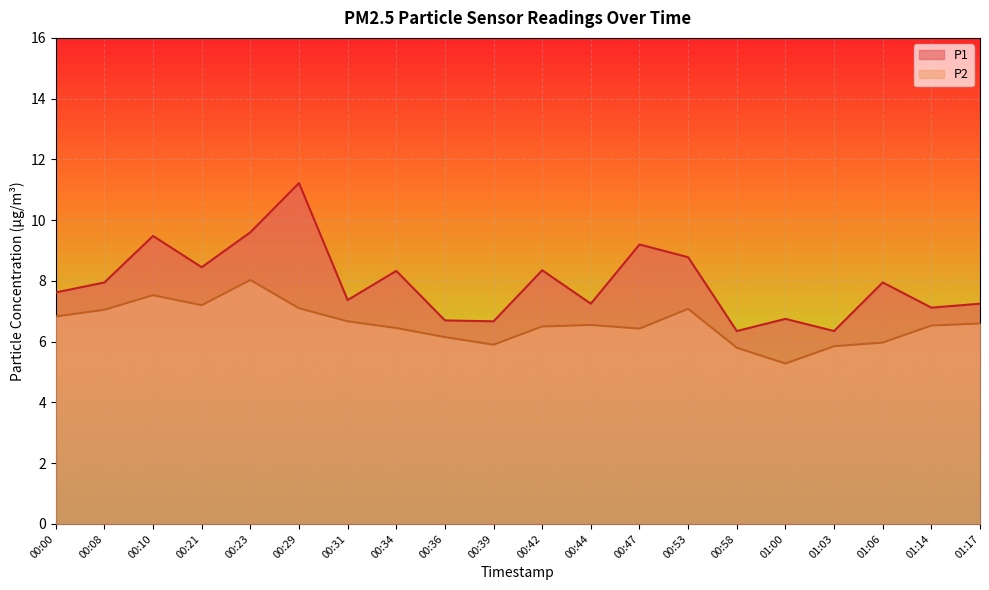

What is the highest value of the P1 series?

11.2